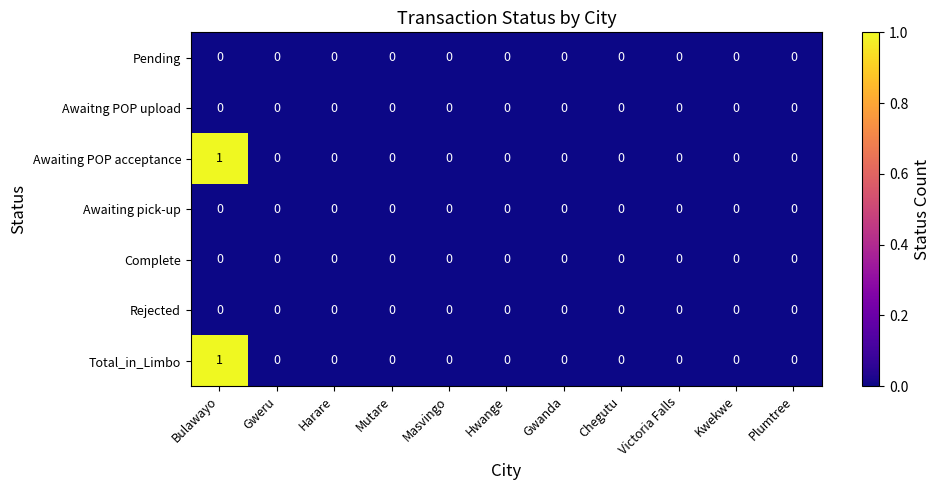

At which category is the sum across all series the highest?

Bulawayo